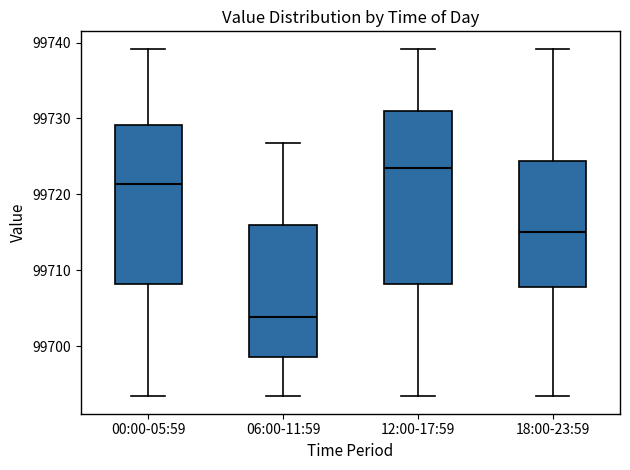

Which box is the tallest, from its lower edge to its upper edge?

12:00-17:59